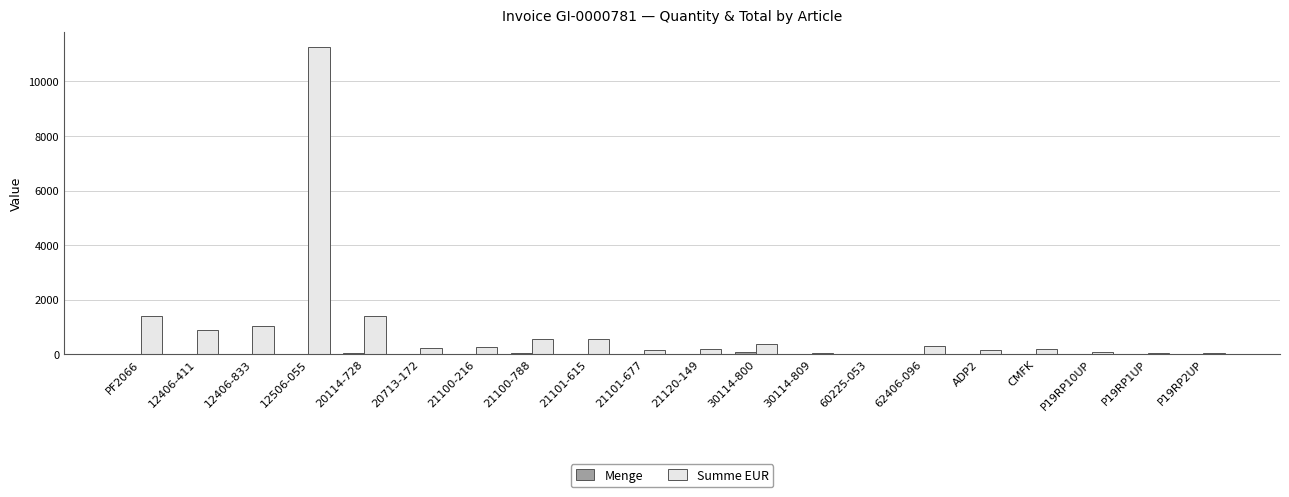

Which series changed the most between 12506-055 and P19RP10UP?

Summe EUR